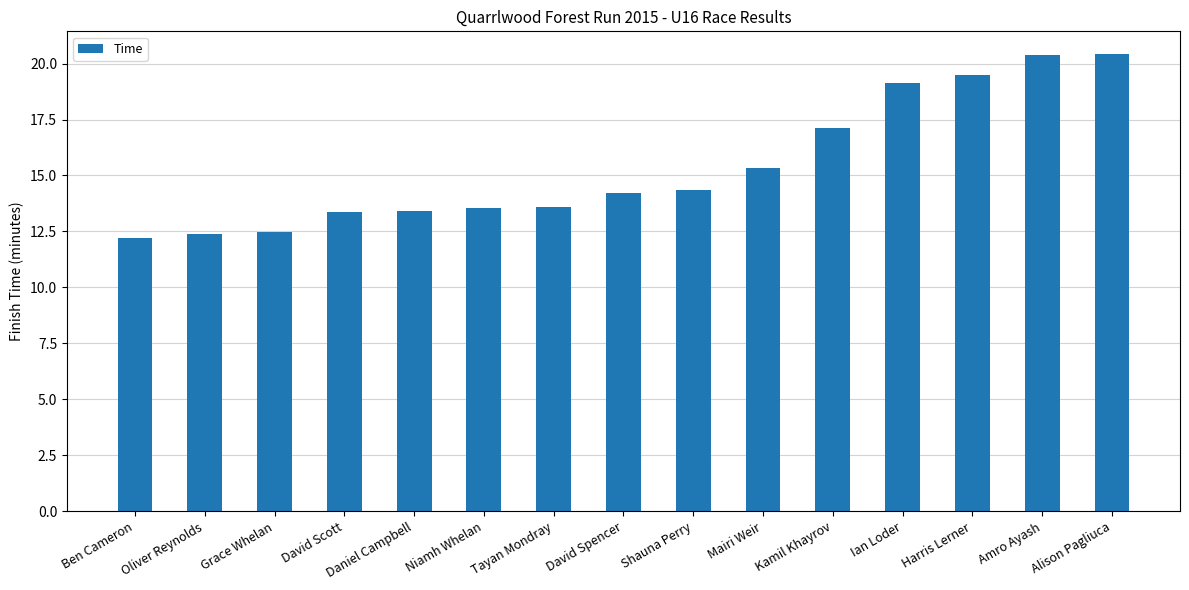

What is the label of the 7th bar from the left?

Tayan Mondray